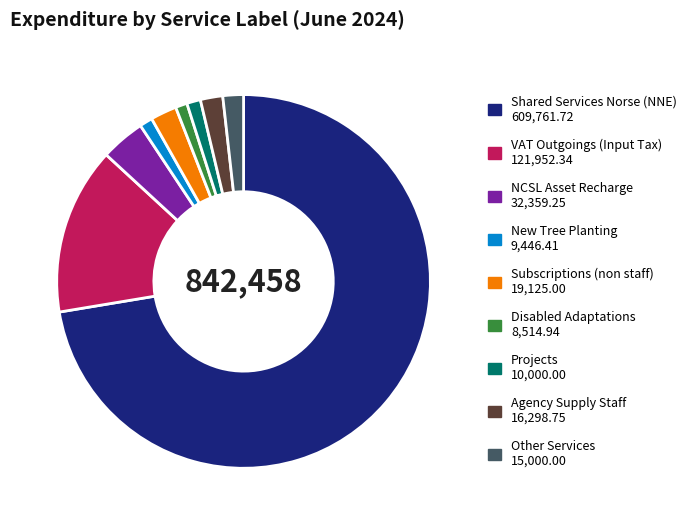

Is there any slice that represents more than half of the pie?

Yes